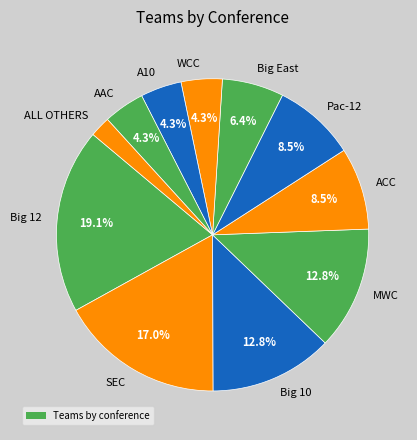

Is there any slice that represents more than half of the pie?

No